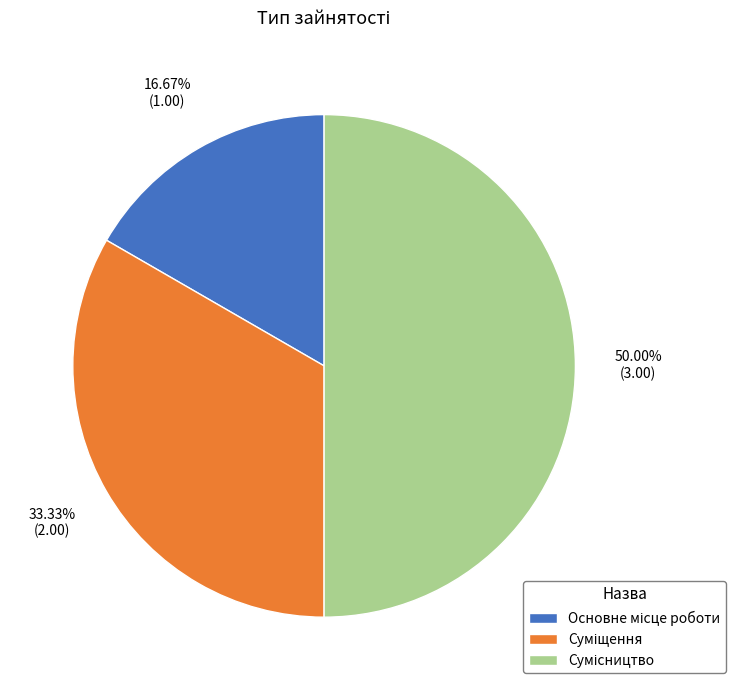

What is the total percentage of Основне місце роботи and Сумісництво?

66.7%